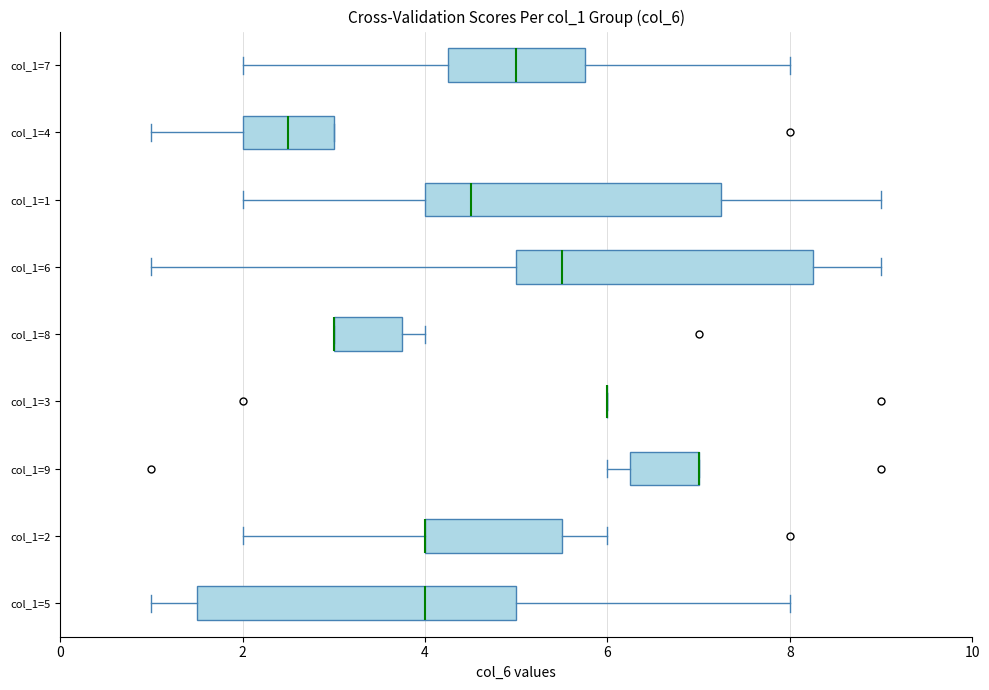

Where is the right edge of the box for col_1=4 on the x-axis? The values are not printed on the chart, so give them approximately, as read against the axis.

3.0